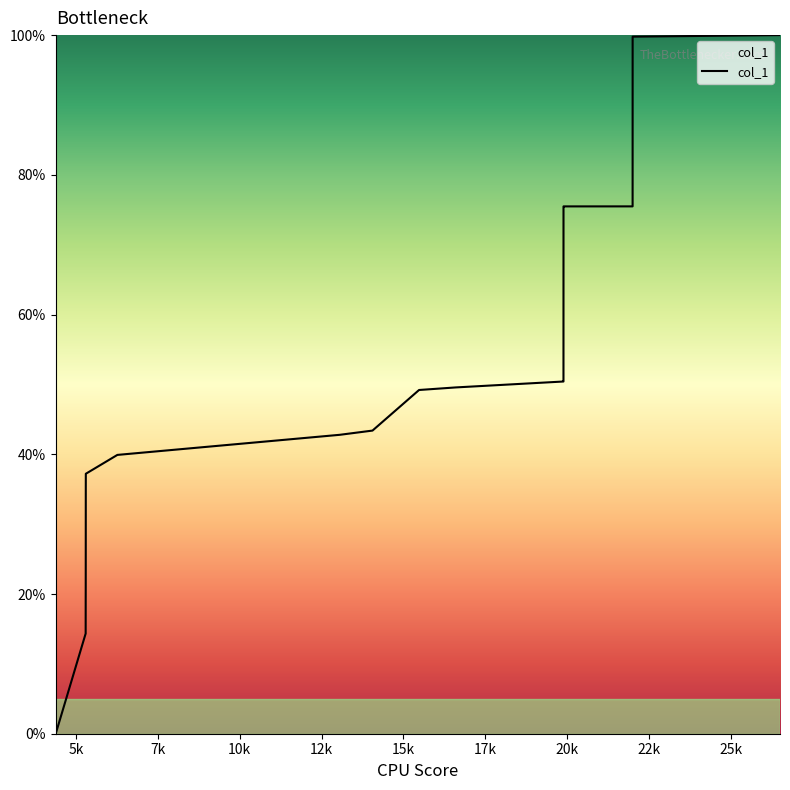

What is the difference between the maximum and minimum values?

100.0